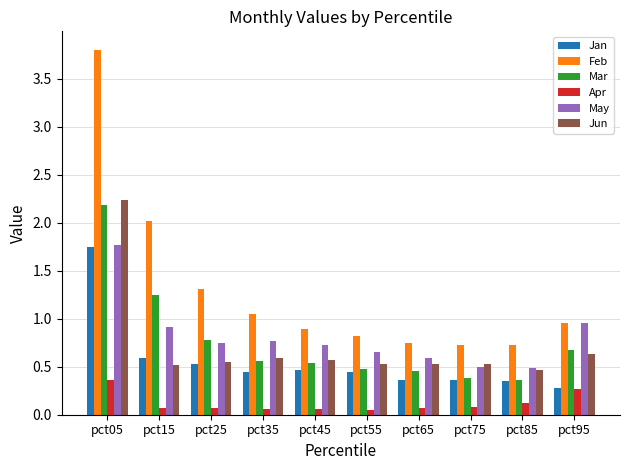

Does the chart contain any negative values?

No